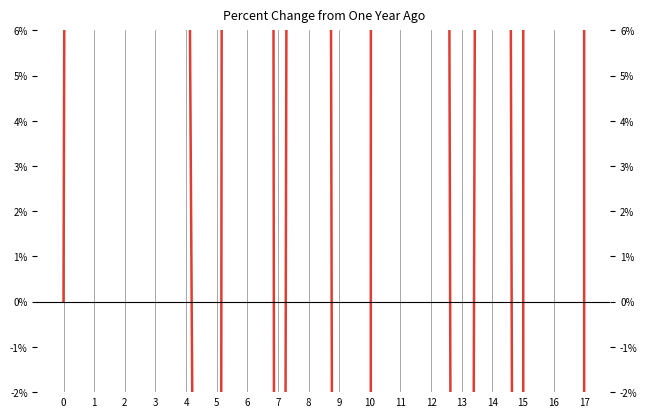

What is the average value?

829.5